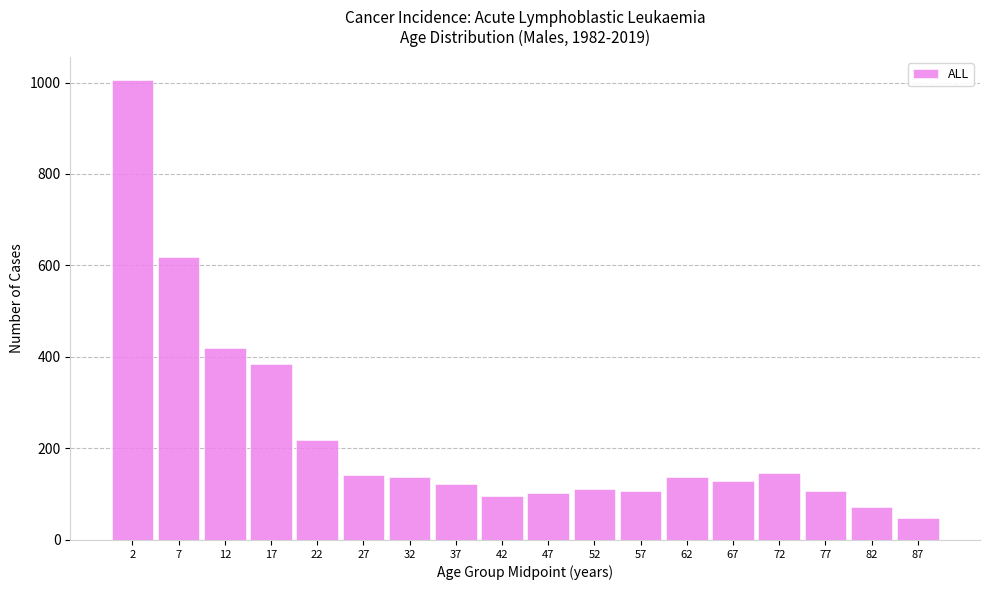

What is the sum of all values?

4106